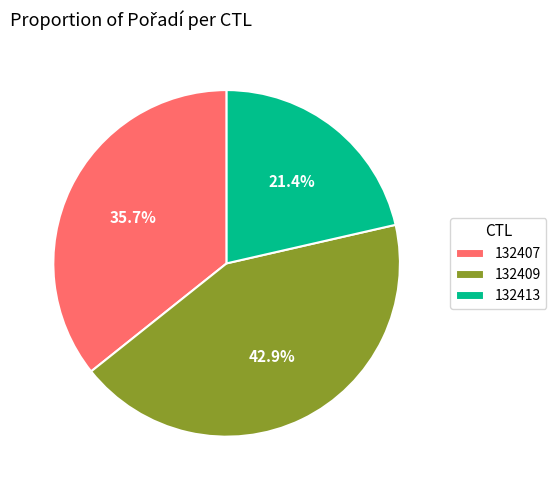

Between 132409 and 132413, which is larger?

132409